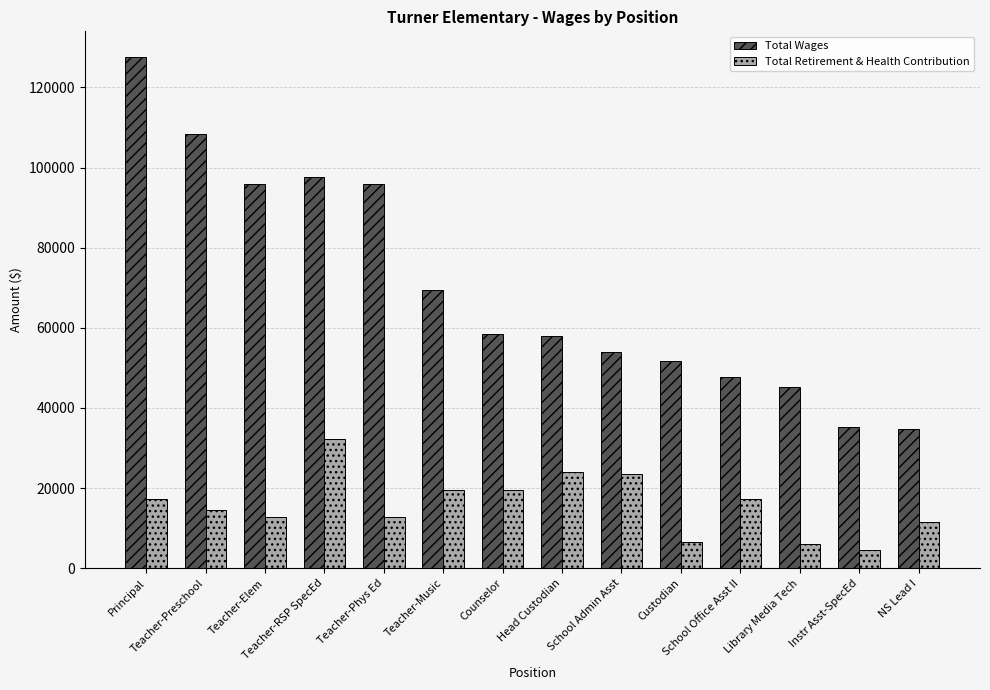

How many values in the Total Wages series are below 58508?

7